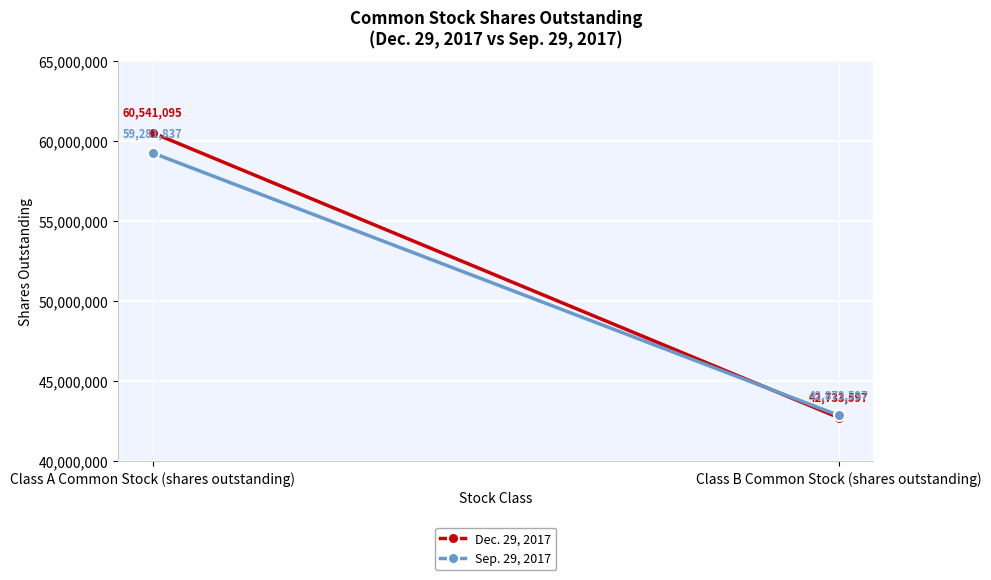

Between Class B Common Stock (shares outstanding) and Class A Common Stock (shares outstanding), which is larger?

Class A Common Stock (shares outstanding)